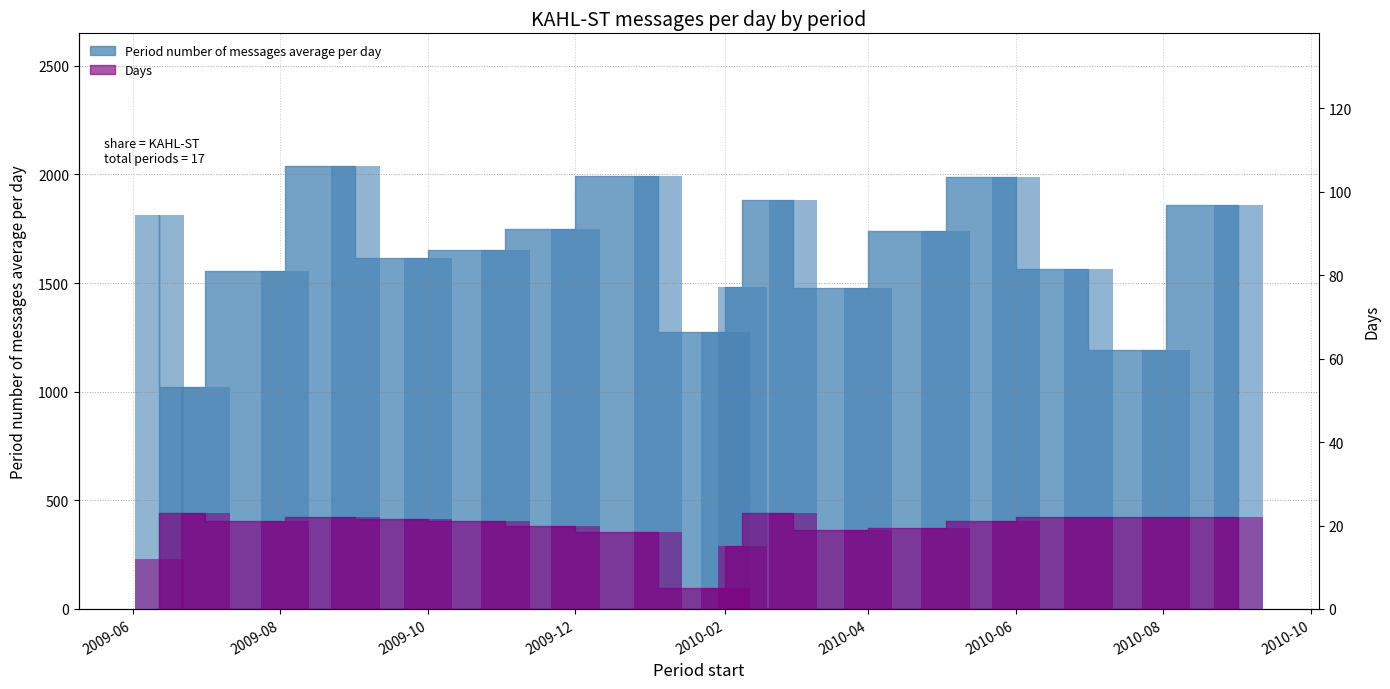

How many series are shown in this chart?

2